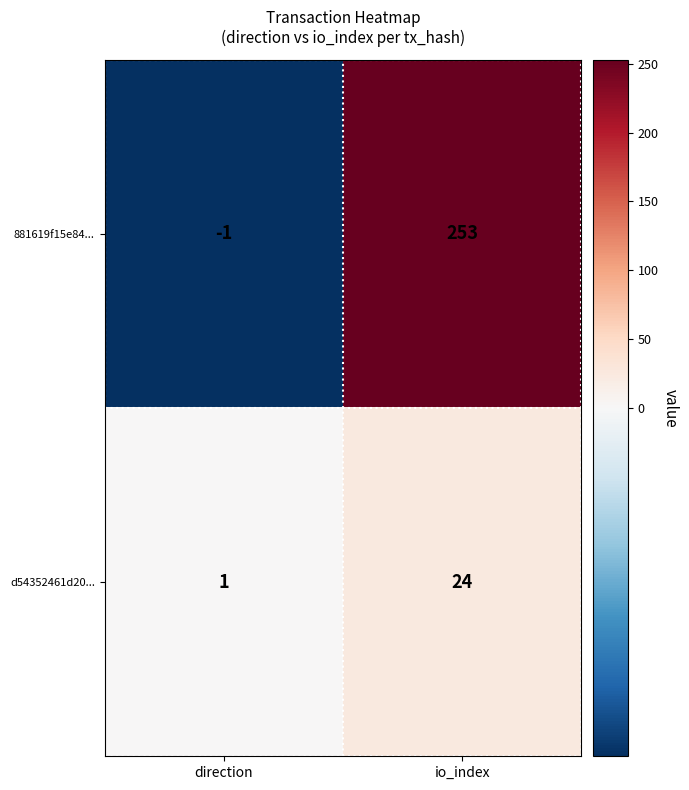

Reading left to right, transcribe all the data shown in this chart.

881619f15e84...: direction=-1	io_index=253
d54352461d20...: direction=1	io_index=24